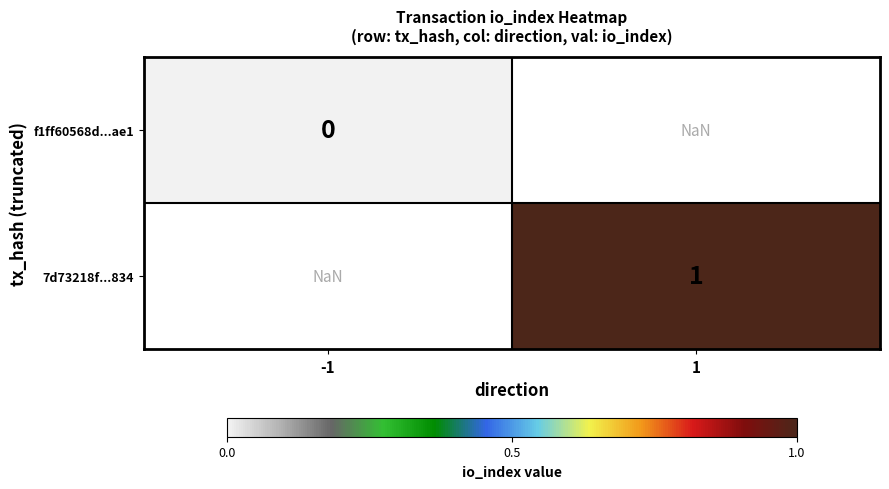

Is the value of f1ff60568d...ae1 at -1 greater than the value of 7d73218f...834 at 1?

No